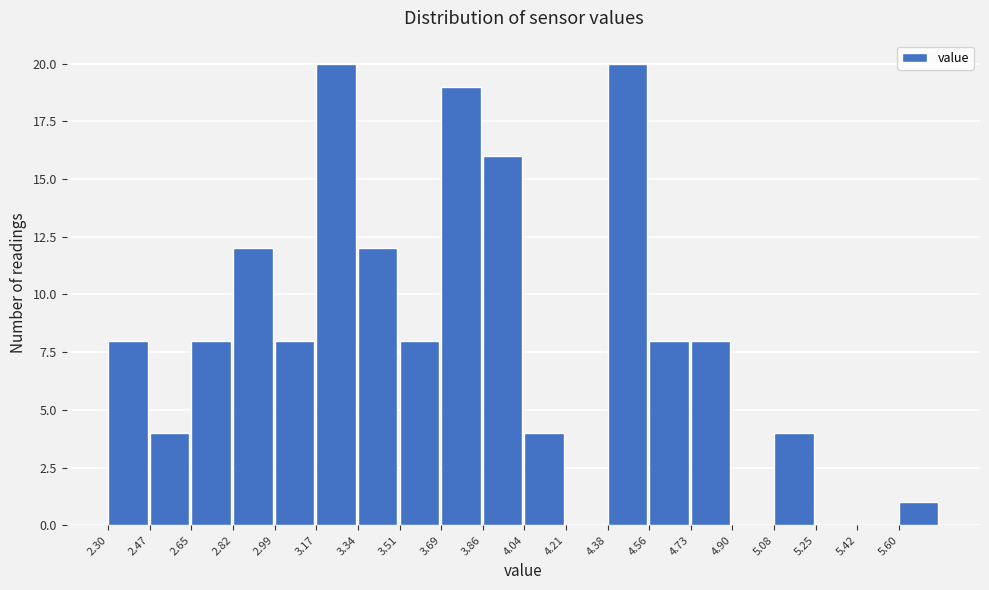

Reading left to right, list every bar in this chart as the range it spans on the x-axis followed by its height. Neither the bar edges nor the heights are printed on the chart, so give them approximately, as read against the axes.

2.30 to 2.48: 8
2.48 to 2.64: 4
2.64 to 2.82: 8
2.82 to 3.00: 12
3.00 to 3.16: 8
3.16 to 3.34: 20
3.34 to 3.52: 12
3.52 to 3.68: 8
3.68 to 3.86: 19
3.86 to 4.04: 16
4.04 to 4.20: 4
4.20 to 4.38: 0
4.38 to 4.56: 20
4.56 to 4.72: 8
4.72 to 4.90: 8
4.90 to 5.08: 0
5.08 to 5.24: 4
5.24 to 5.42: 0
5.42 to 5.60: 0
5.60 to 5.78: 1